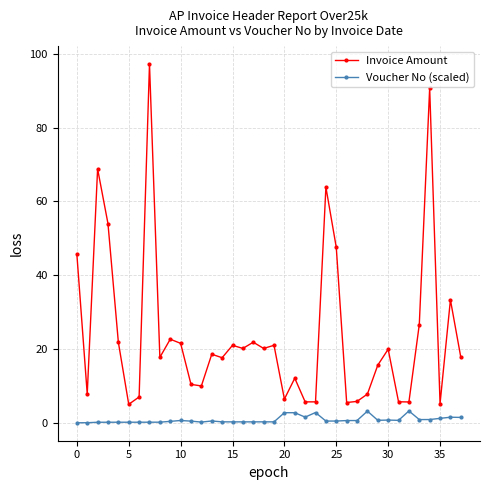

At how many categories does at least one series exceed 77?

2